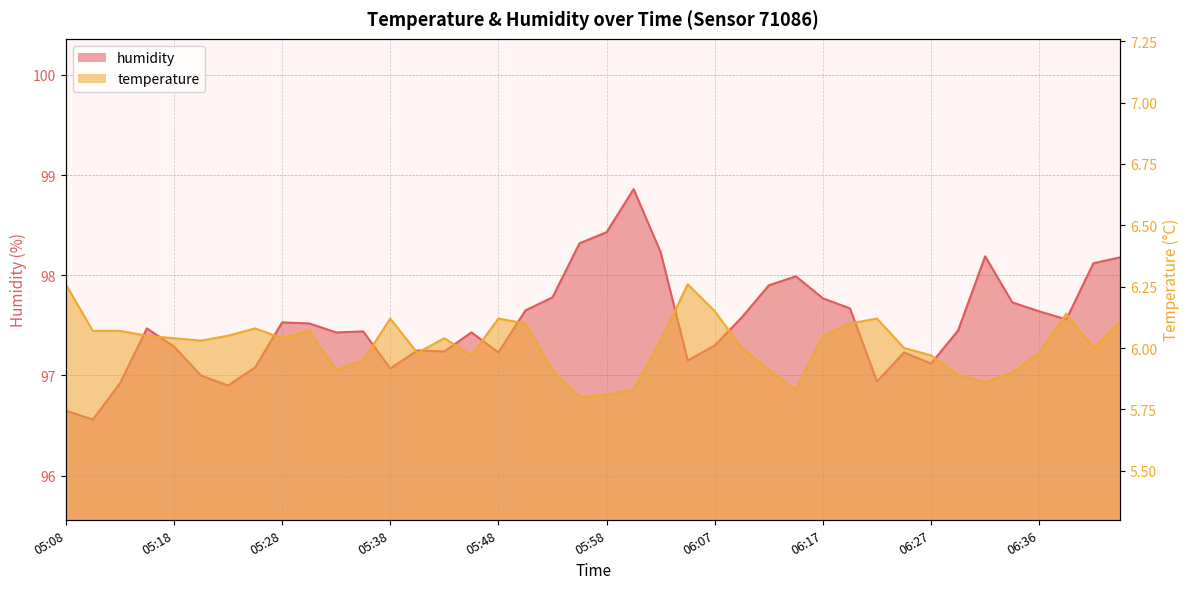

What value does the temperature series have at 05:23?

6.0